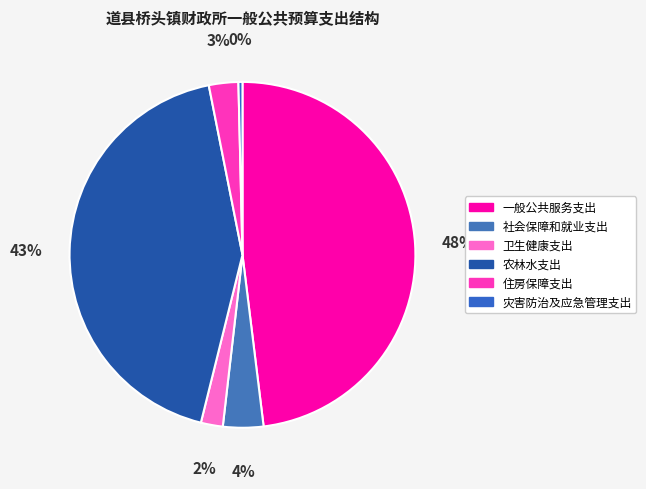

What portion of the pie excludes 农林水支出?

57.0%